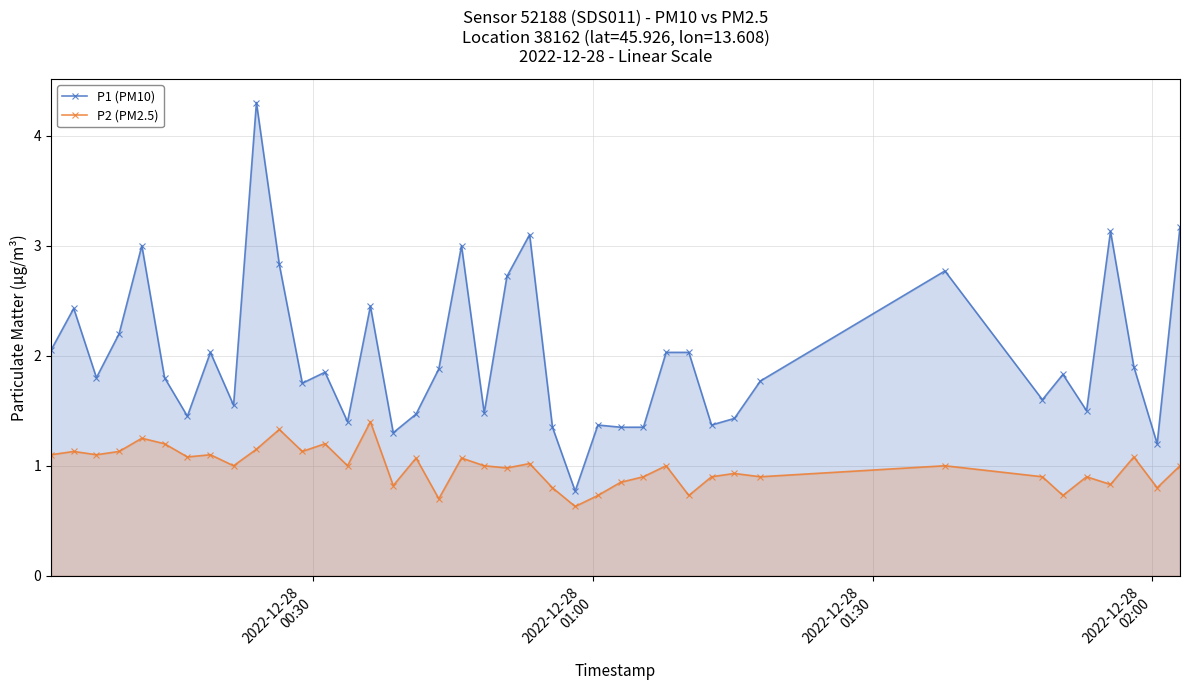

Rank the series by their average value, from lowest to highest.

P2 (PM2.5), P1 (PM10)